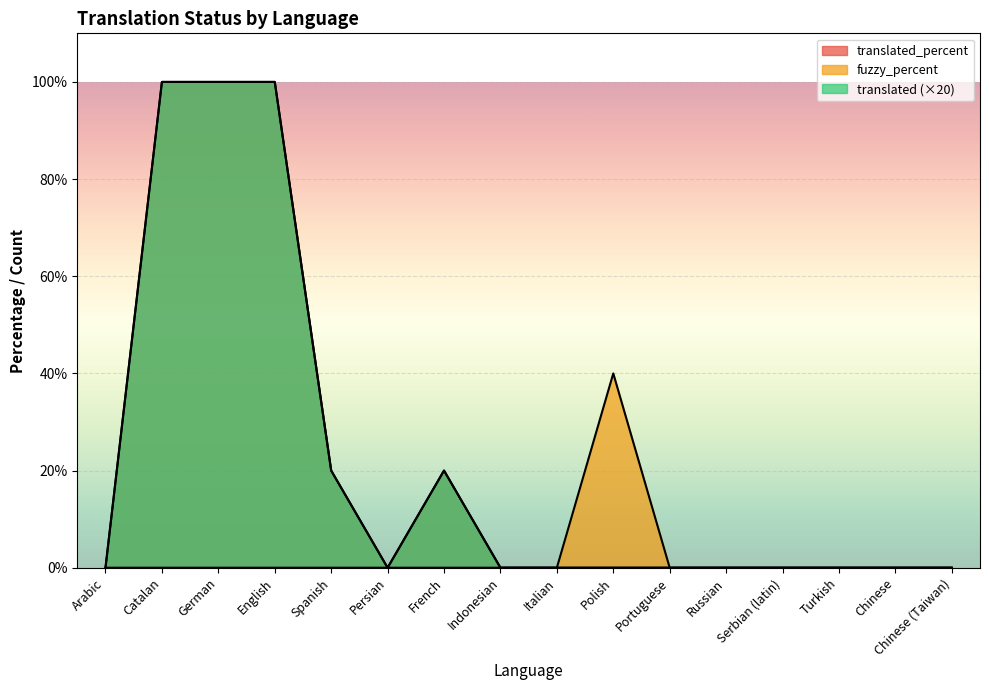

How many distinct data groups are displayed?

3